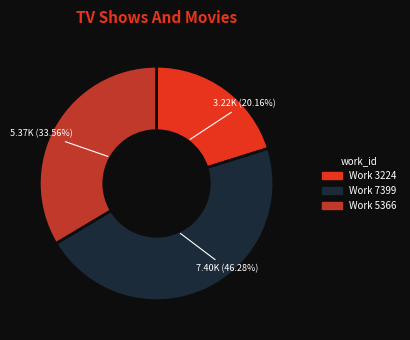

Count the number of slices in the pie.

3